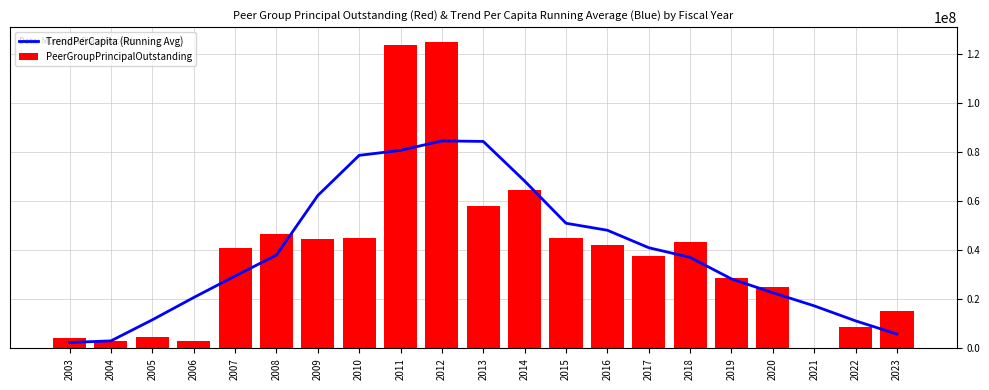

Reading left to right, list all the values displayed in this chart.

TrendPerCapita (Running Avg): 2003=2415384.1	2004=3065629.9	2005=11635488.9	2006=20725576.6	2007=29480281.9	2008=38021902.9	2009=62287133.0	2010=78647322.6	2011=80688932.9	2012=84545632.0	2013=84325416.0	2014=68191826.6	2015=50991855.1	2016=48138588.4	2017=41018222.6	2018=37089404.2	2019=28307517.8	2020=22689192.4	2021=17333450.8	2022=11220910.7	2023=5841715.1
PeerGroupPrincipalOutstanding: 2003=4150000.0	2004=3195000.0	2005=4768000.0	2006=3164000.0	2007=40958500.0	2008=46700500.0	2009=44373000.0	2010=45087000.0	2011=123577118.7	2012=124650243.5	2013=57911000.0	2014=64518302.5	2015=44809000.0	2016=42003000.0	2017=37473000.0	2018=43479000.0	2019=28813000.0	2020=24840000.0	2021=0.0	2022=8835000.0	2023=15170000.0